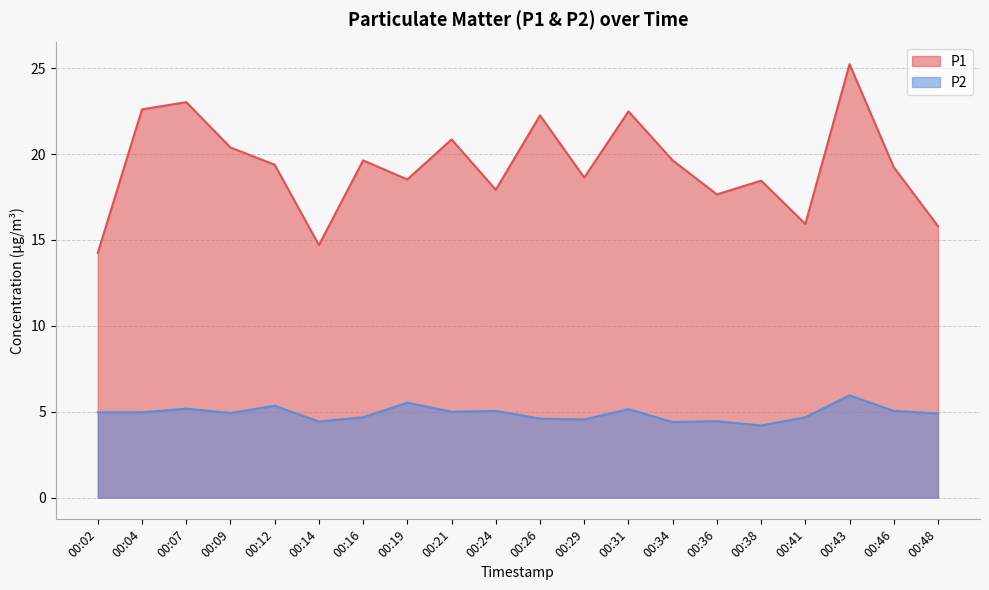

True or false: P2 and P1 cross at least once.

False